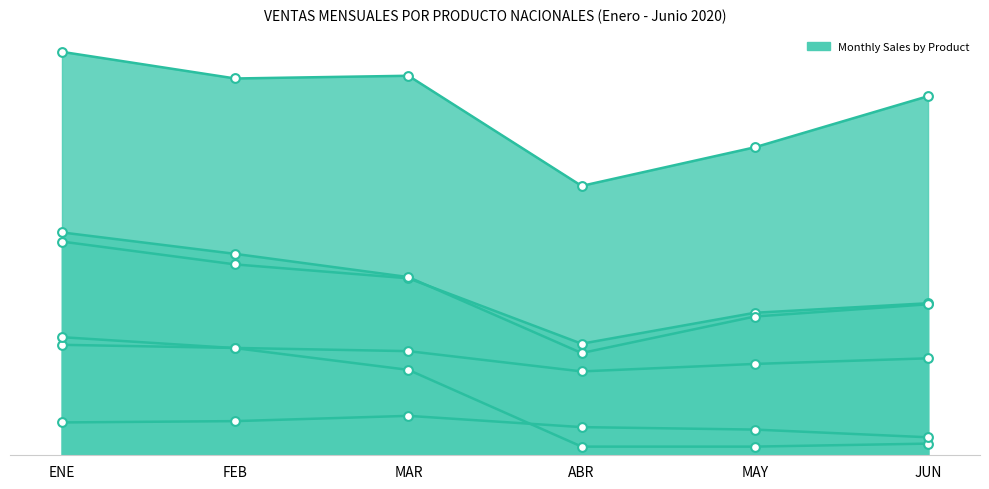

What is the total value across all series at JUN?

210764.6